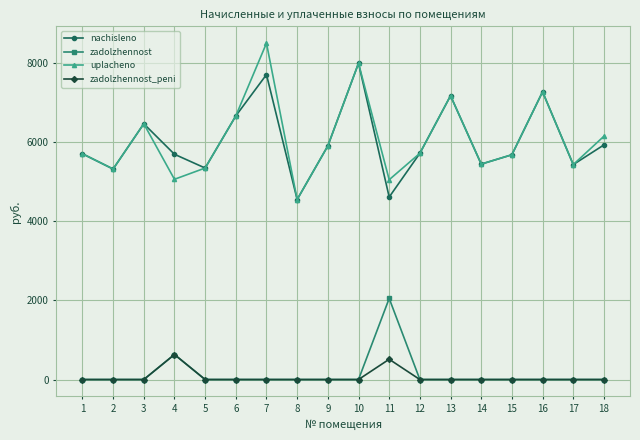

How many distinct data groups are displayed?

4